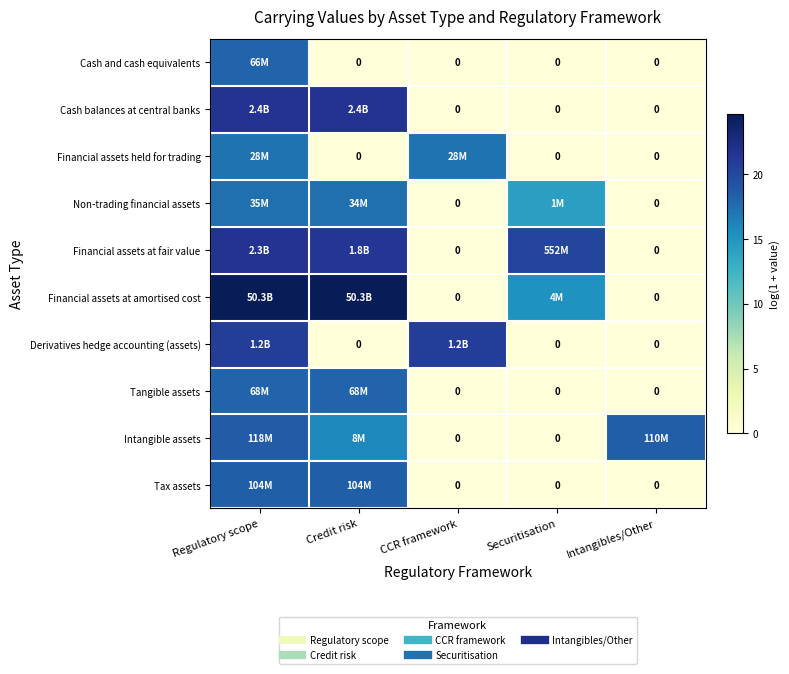

Where does the Financial assets at amortised cost series first go above 15?

Regulatory scope